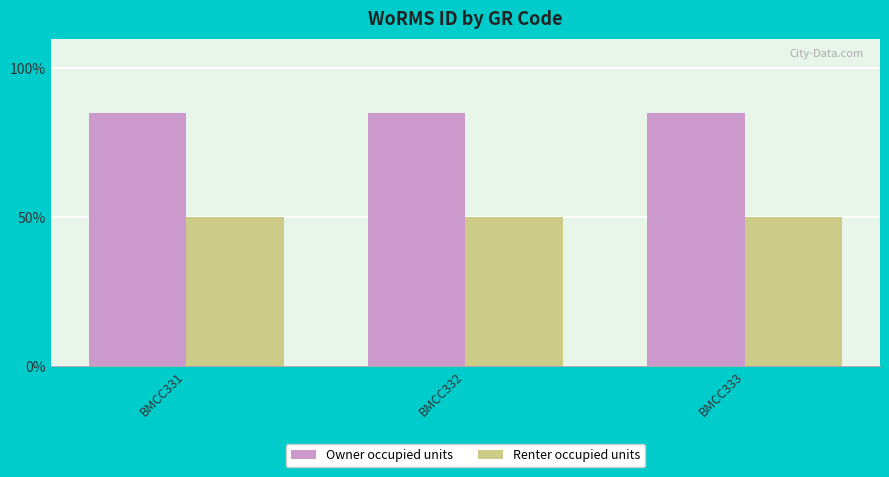

What are all the series names shown in the legend?

Owner occupied units, Renter occupied units